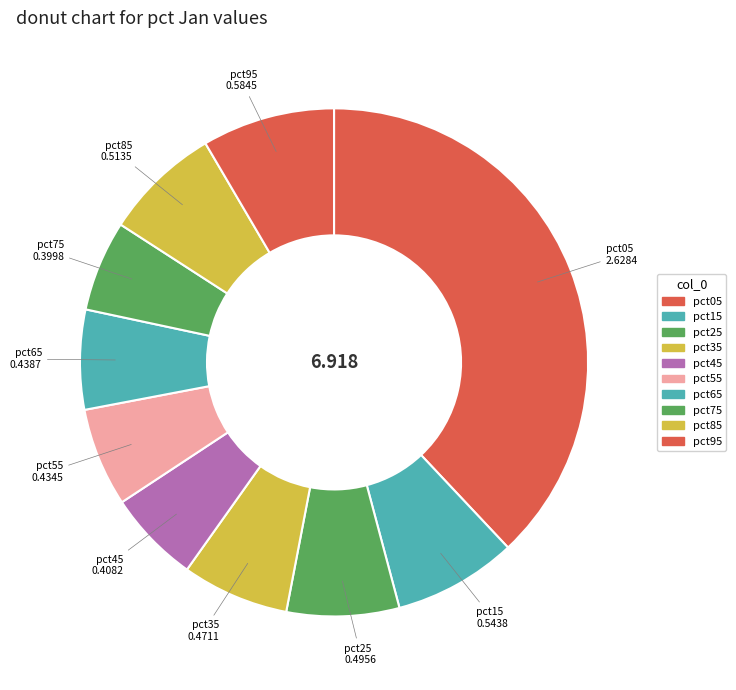

Does any single category account for the majority?

No